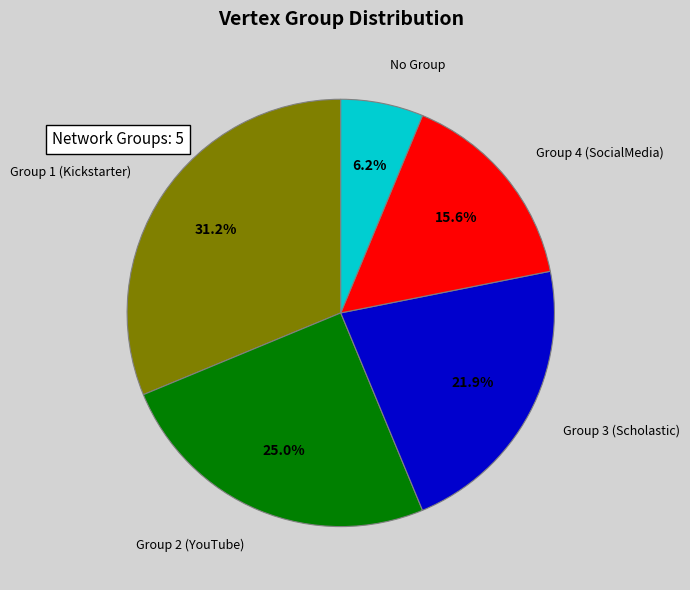

Approximately how many times larger is the value at Group 4 (SocialMedia) compared to Group 2 (YouTube)?

0.6